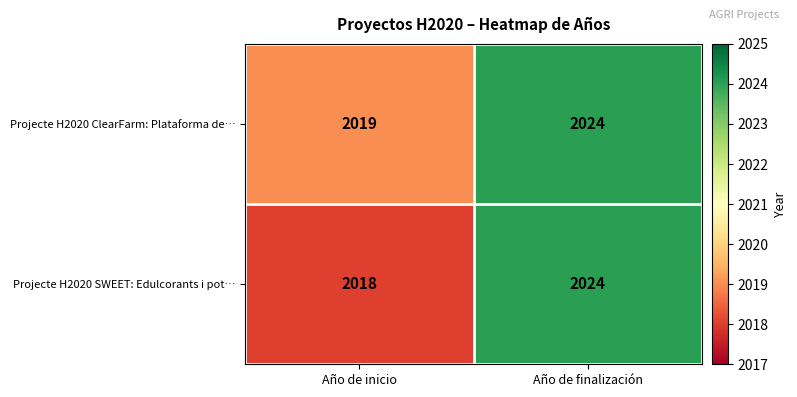

Which series has the largest range (max minus min)?

Projecte H2020 SWEET: Edulcorants i pot…